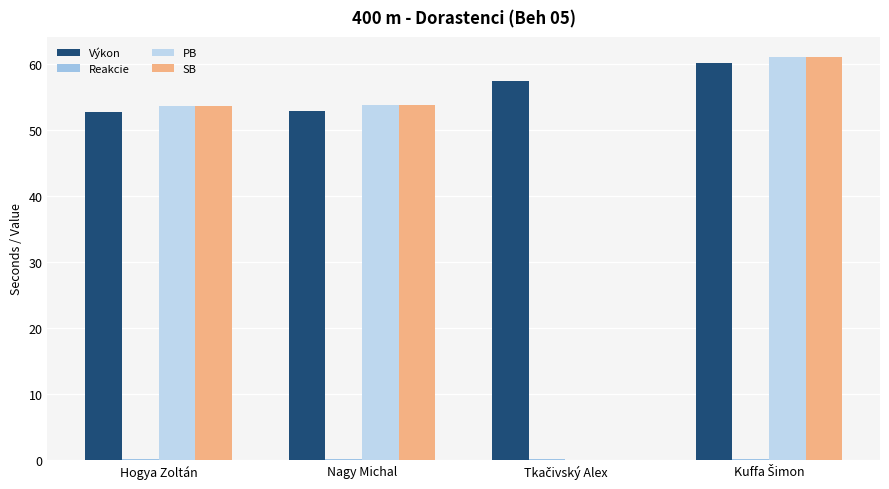

How many series are shown in this chart?

4